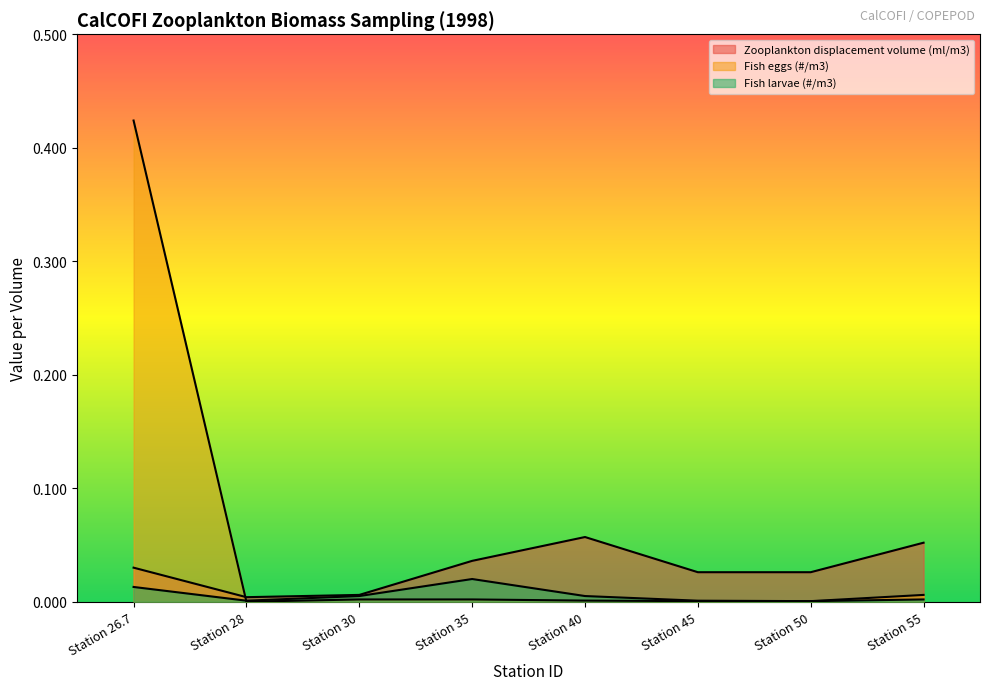

True or false: Zooplankton displacement volume (ml/m3) has more than 2 points higher than both neighbors.

False